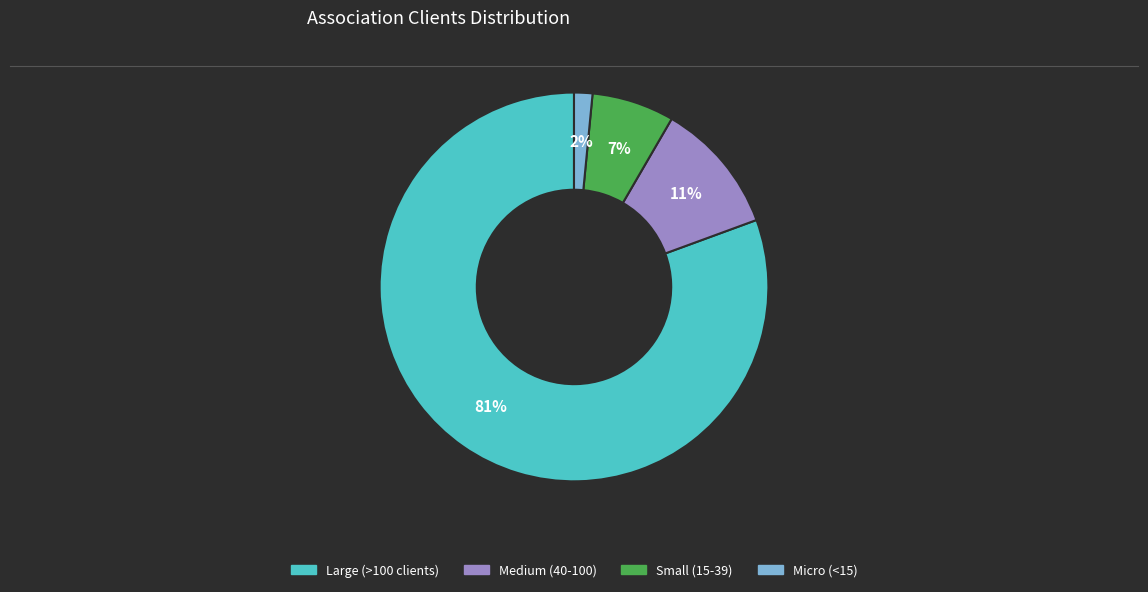

What is the smallest slice in the pie chart?

Micro (<15)